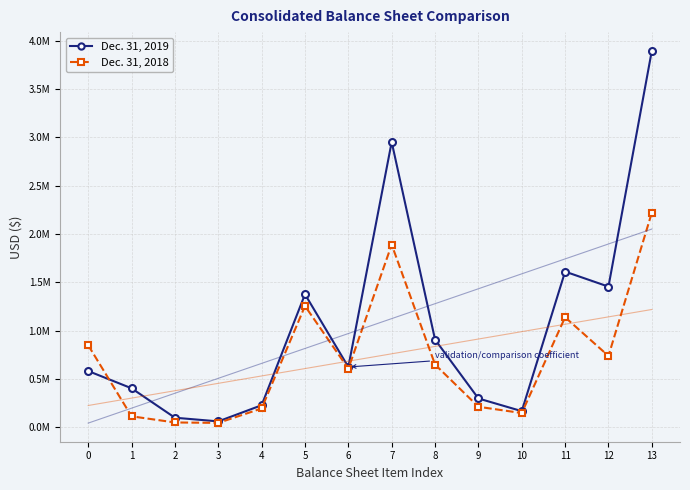

Rank the series at 6 from highest to lowest value.

Dec. 31, 2019, Dec. 31, 2018